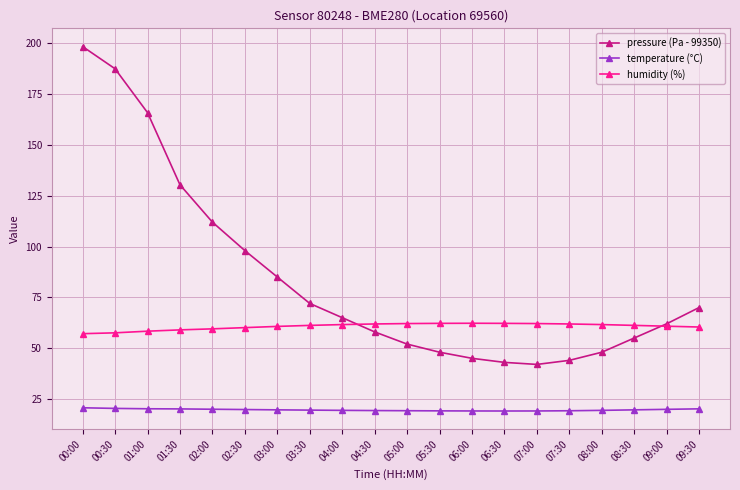

True or false: pressure (Pa - 99350) and temperature (°C) cross at least once.

False